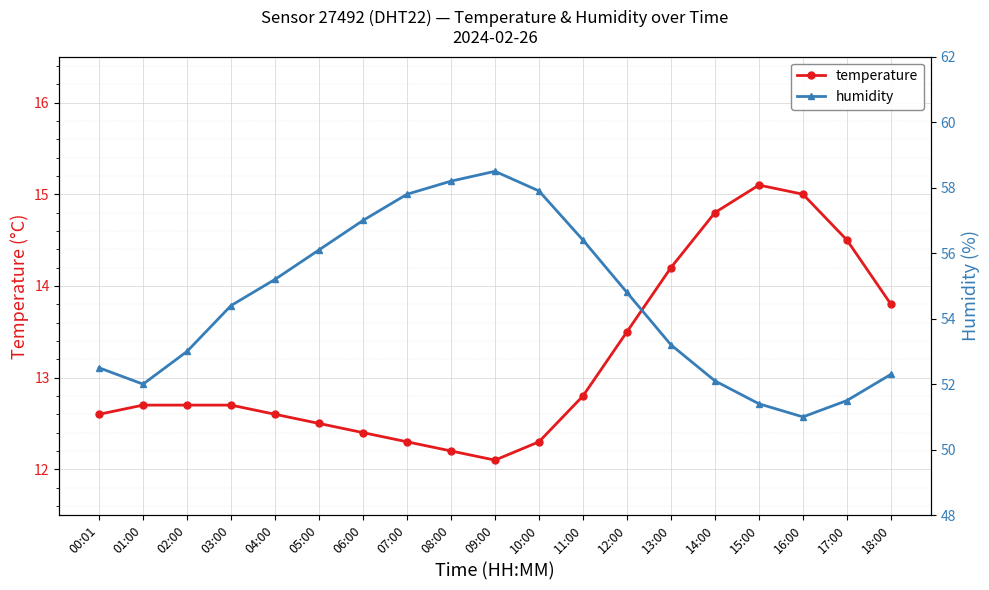

What is the average value of the temperature series?

13.2